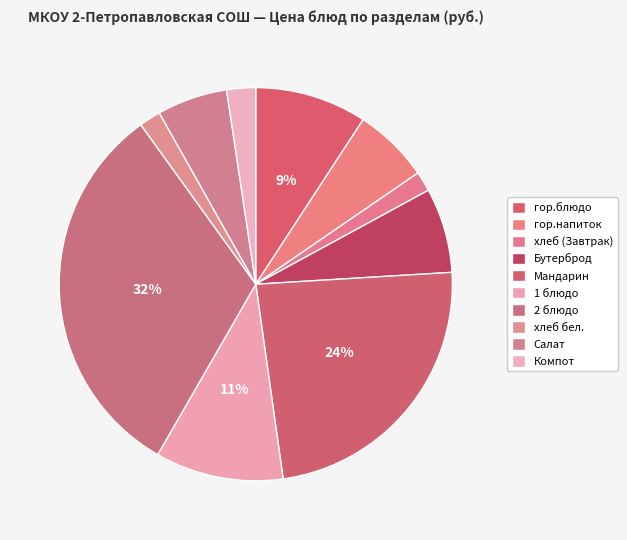

How many slices are in this pie chart?

10